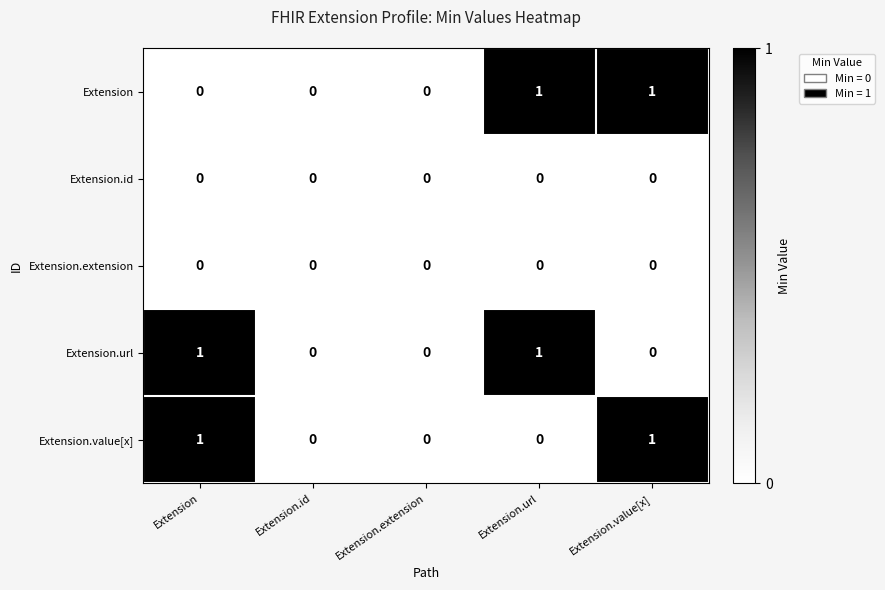

What is the difference between the highest and lowest values at Extension.url?

1